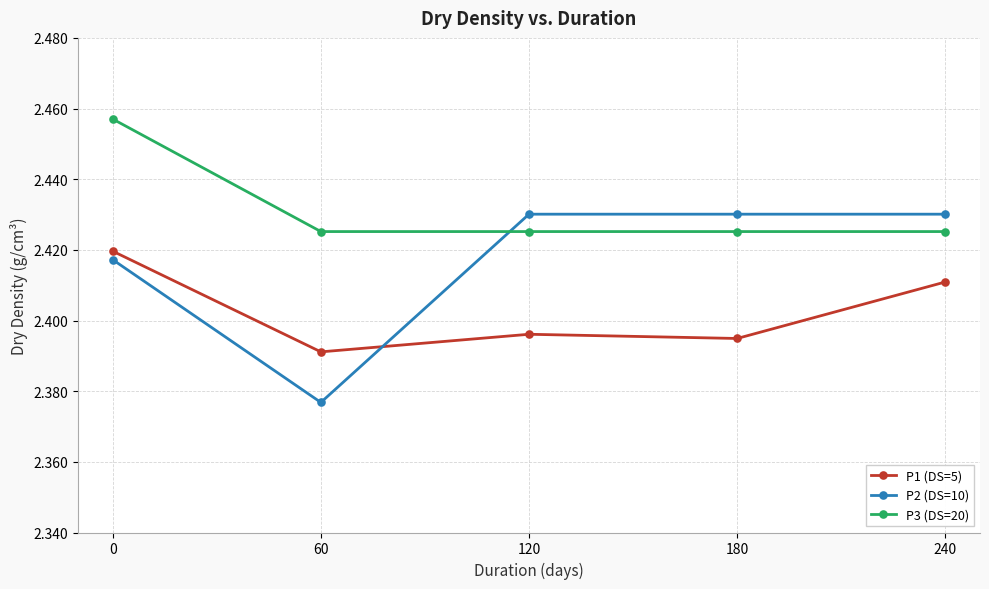

True or false: P2 (DS=10) has more than 2 points higher than both neighbors.

False